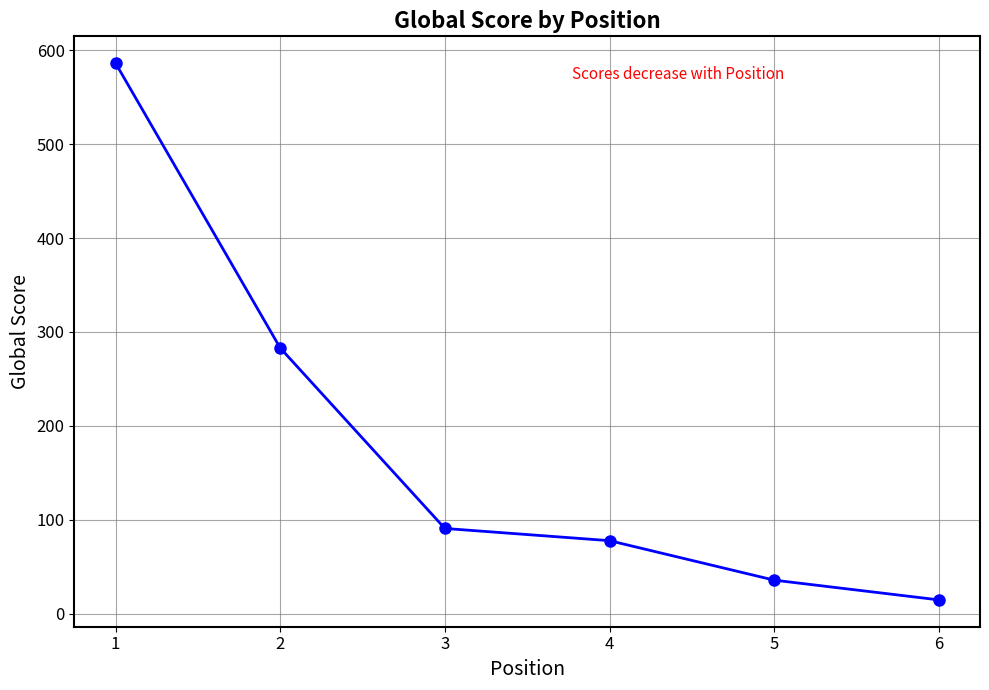

What is the value of the 6th point from the left?

15